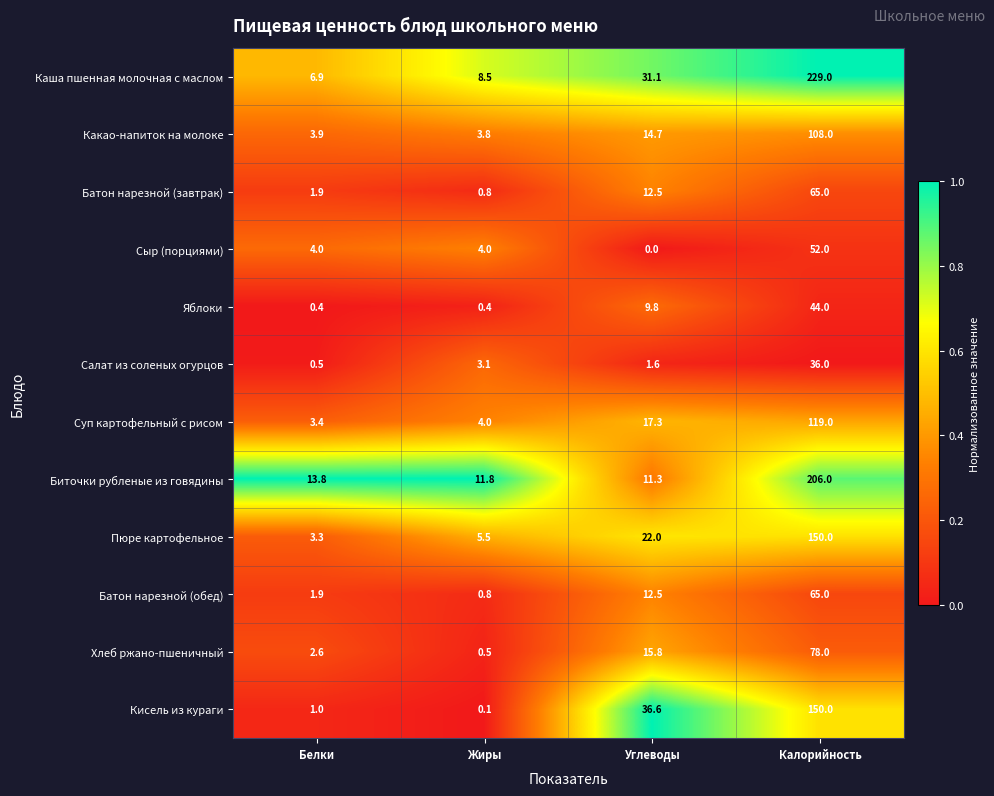

True or false: Суп картофельный с рисом has a value of 1.4 at Белки.

False